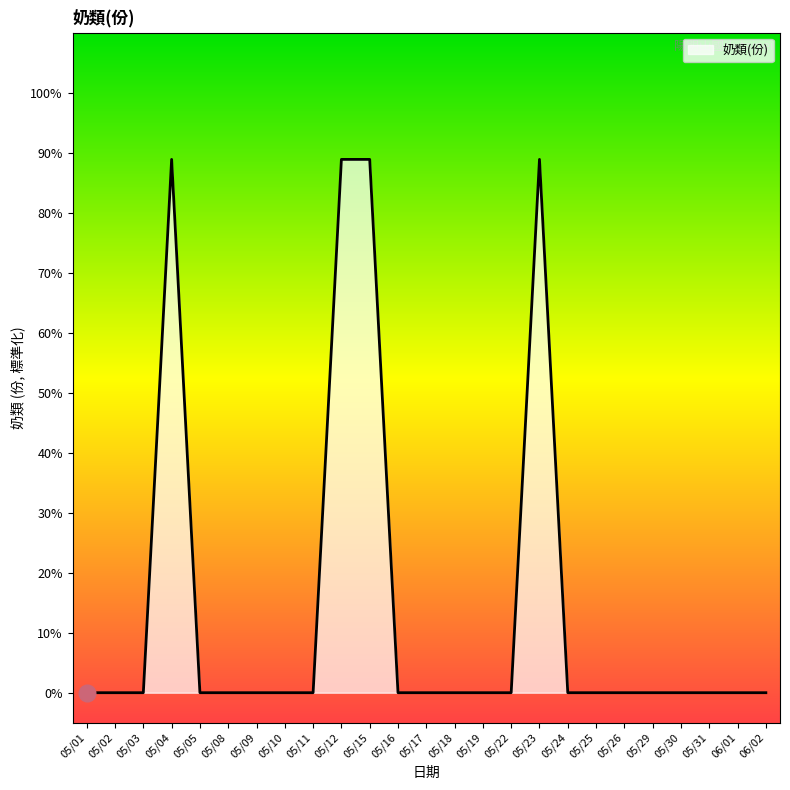

Does the chart have visible grid lines?

No